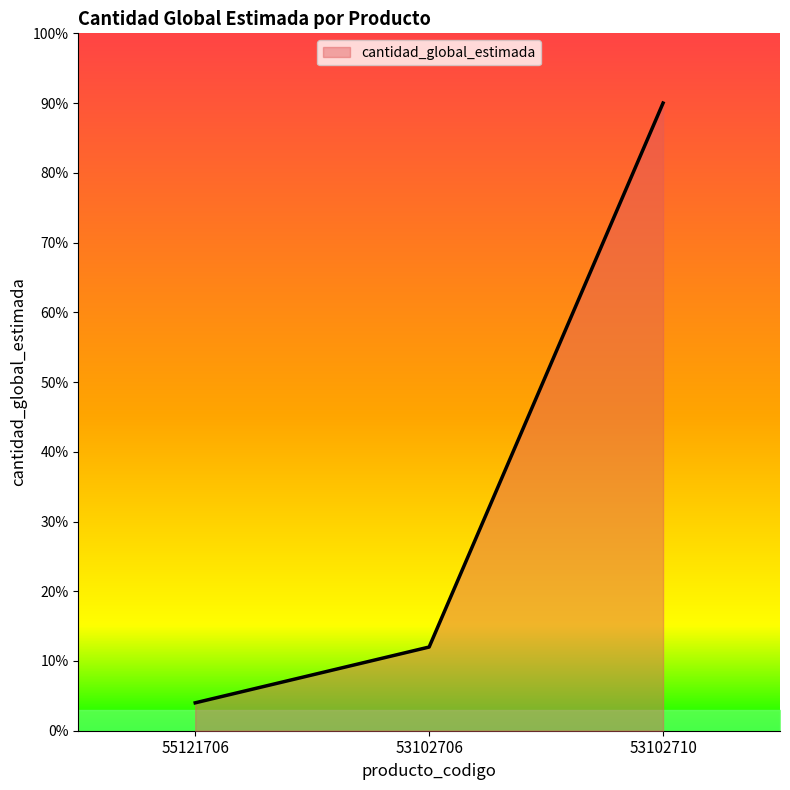

What is the sum of all values?

106